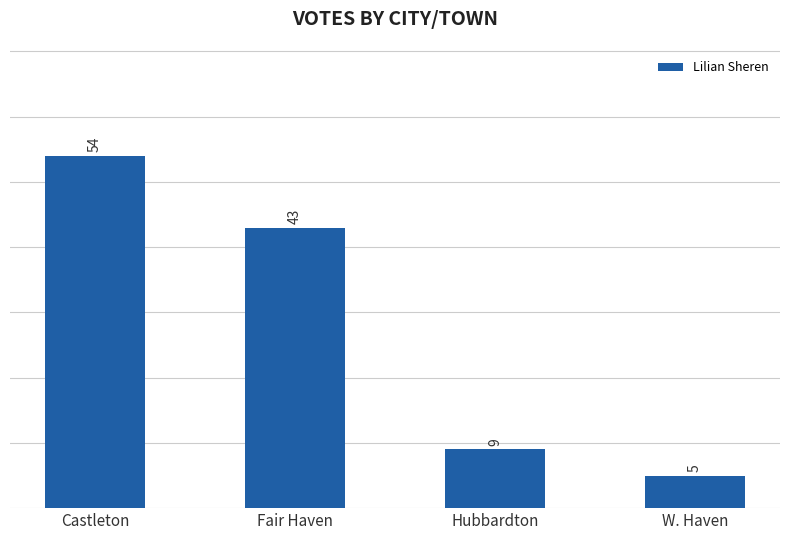

What is the greatest value displayed?

54